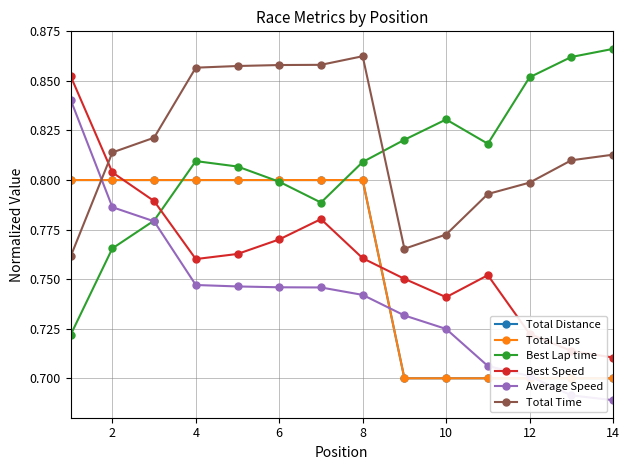

Count the Total Time values in the range 0 to 1.

14